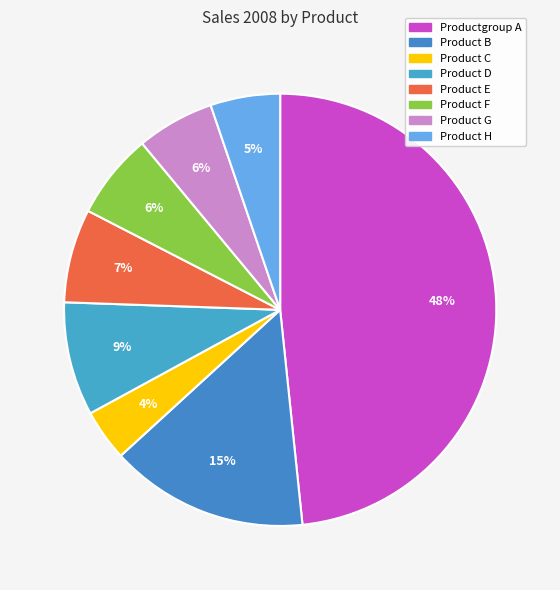

To the nearest percent, what portion does Productgroup A represent?

48%